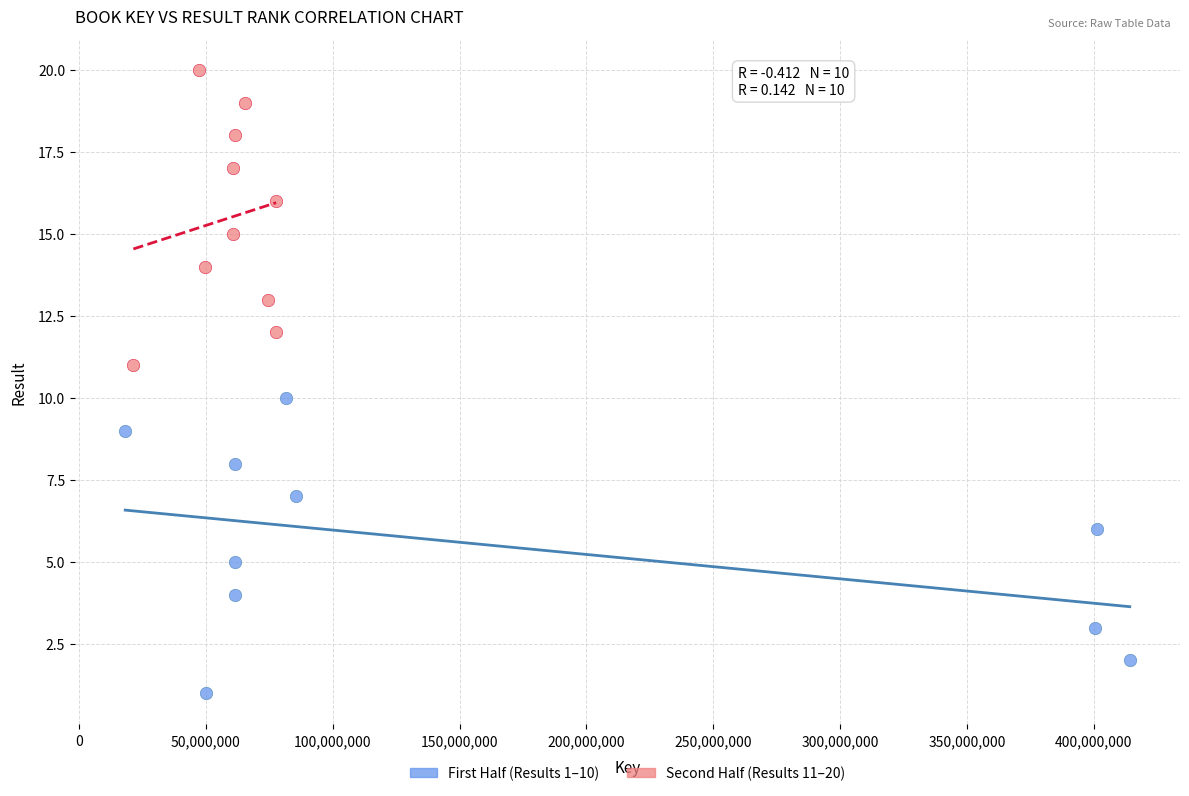

What are all the series names shown in the legend?

First Half (Results 1–10), Second Half (Results 11–20)